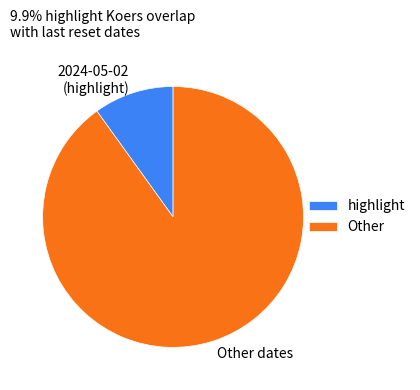

Count the number of slices in the pie.

2